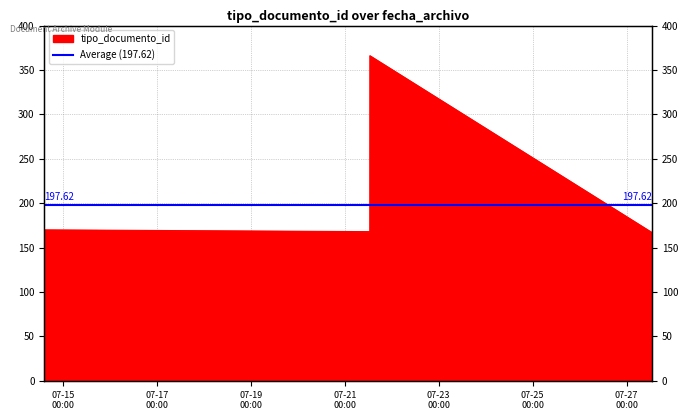

How many data points does each series have?

8